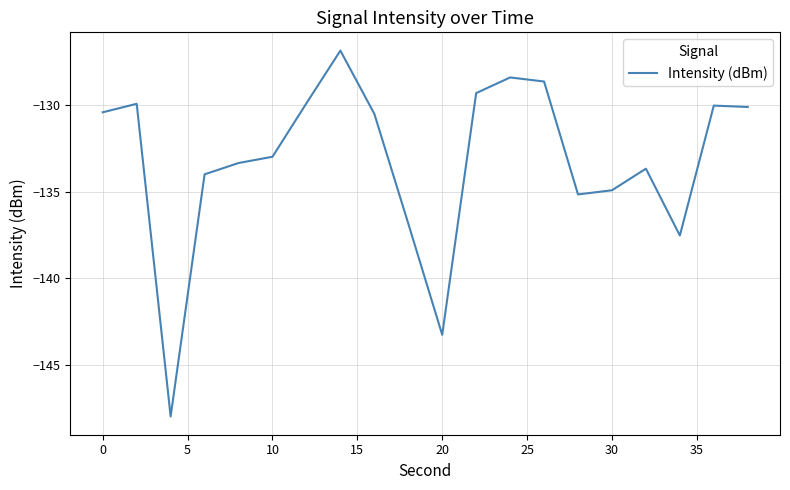

What is the minimum value shown in the chart?

-148.0